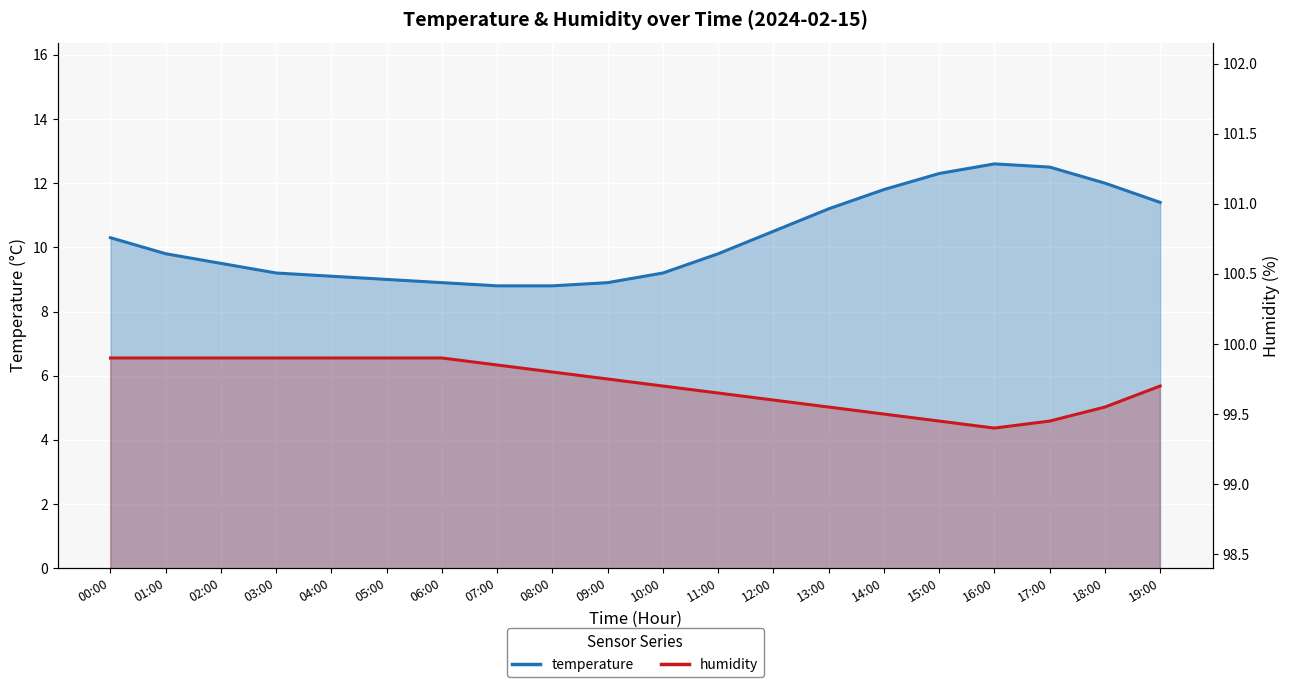

True or false: temperature has more than 1 interior local peaks.

False